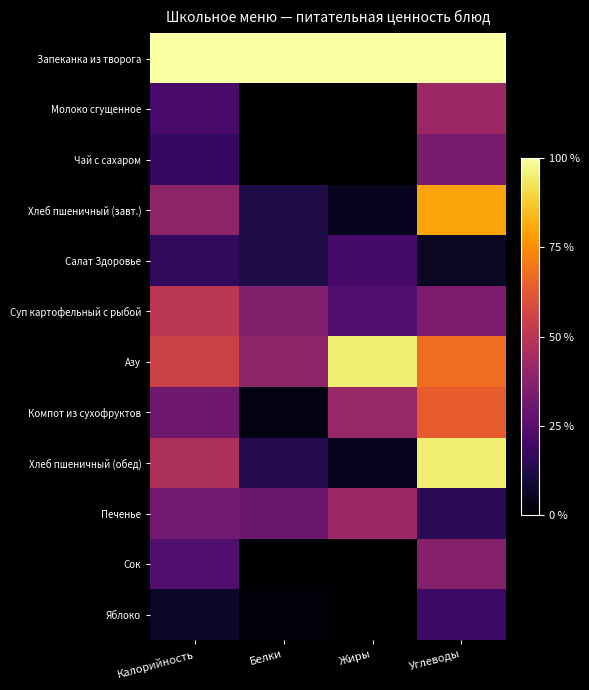

At which category is the sum across all series the highest?

Углеводы